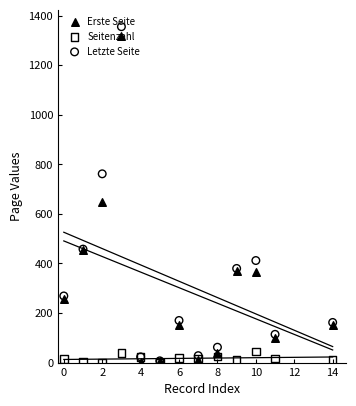

What are all the series names shown in the legend?

Erste Seite, Seitenzahl, Letzte Seite